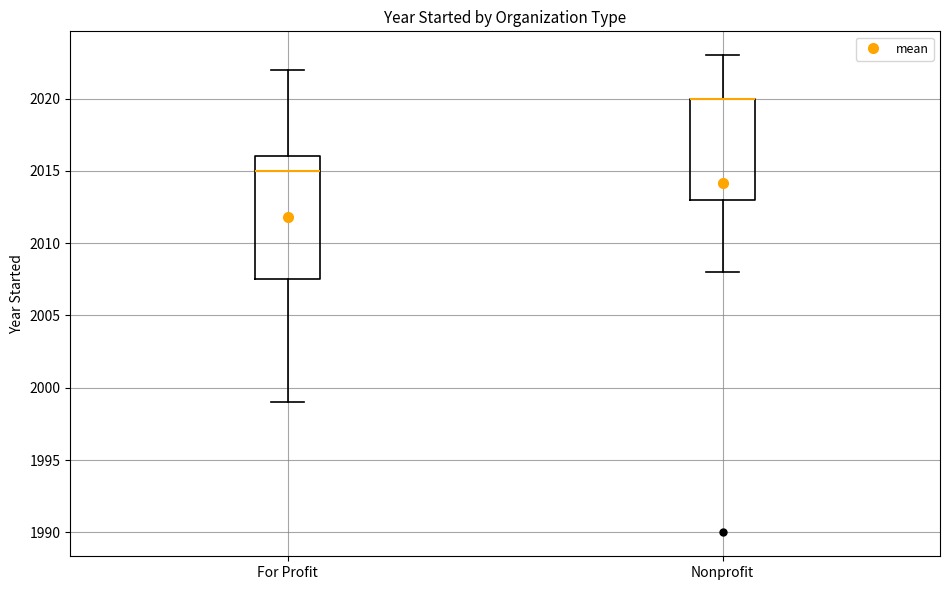

Reading left to right, transcribe this box plot: for each box, give where its median line is, the range the box spans, and where its two whiskers end, as read against the y-axis. The values are not printed on the chart, so give them approximately, as read against the axis.

For Profit: median 2015.0, box 2007.5 to 2016.0, whiskers 1999.0 to 2022.0
Nonprofit: median 2020.0 (drawn on the box's upper edge), box 2013.0 to 2020.0, whiskers 2008.0 to 2023.0